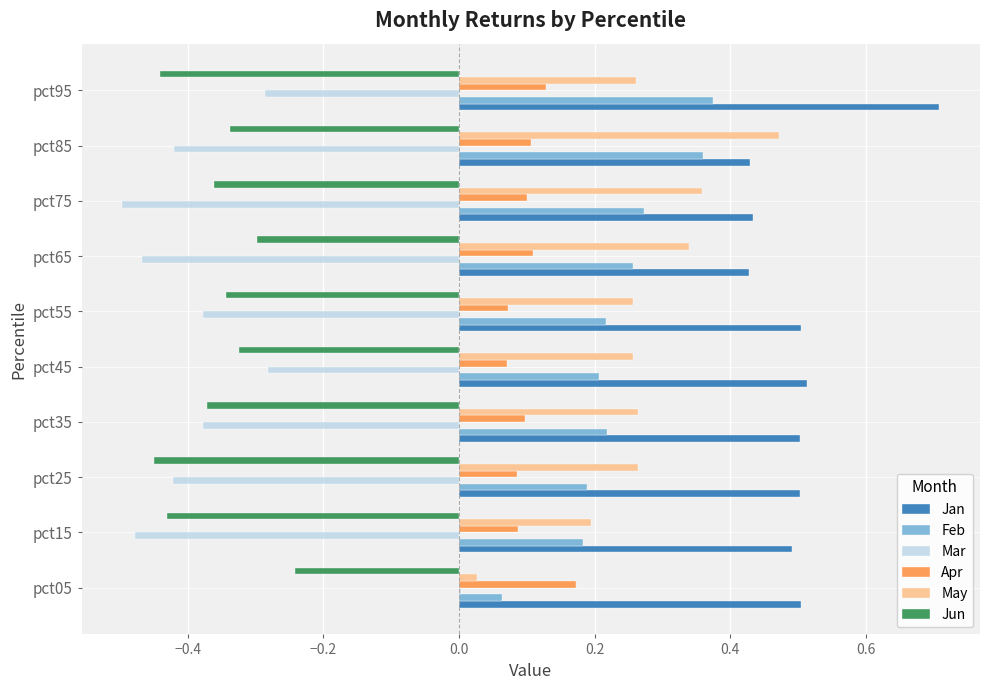

Which category has the highest value across all series?

pct95